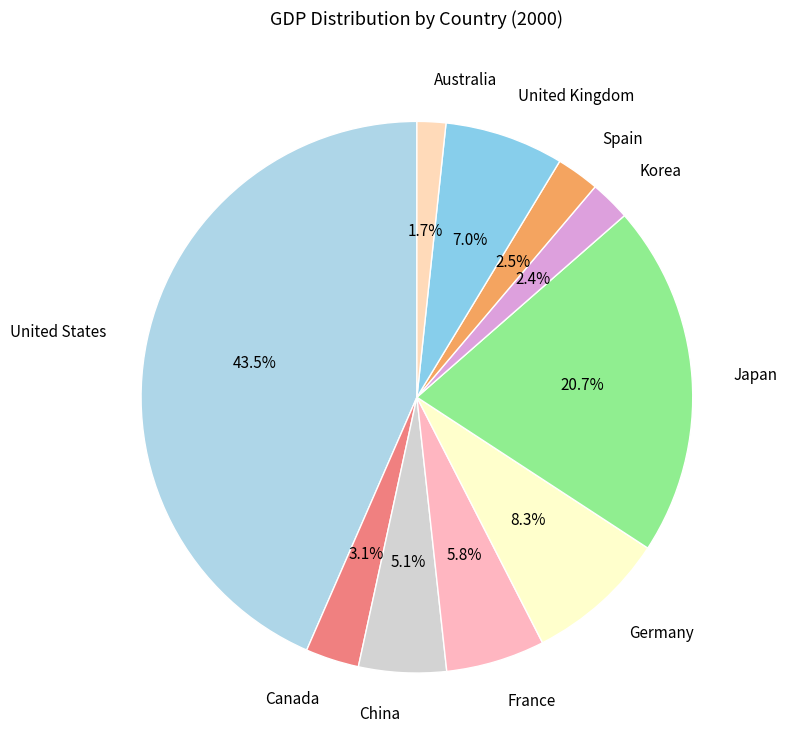

How many segments does this pie chart have?

10